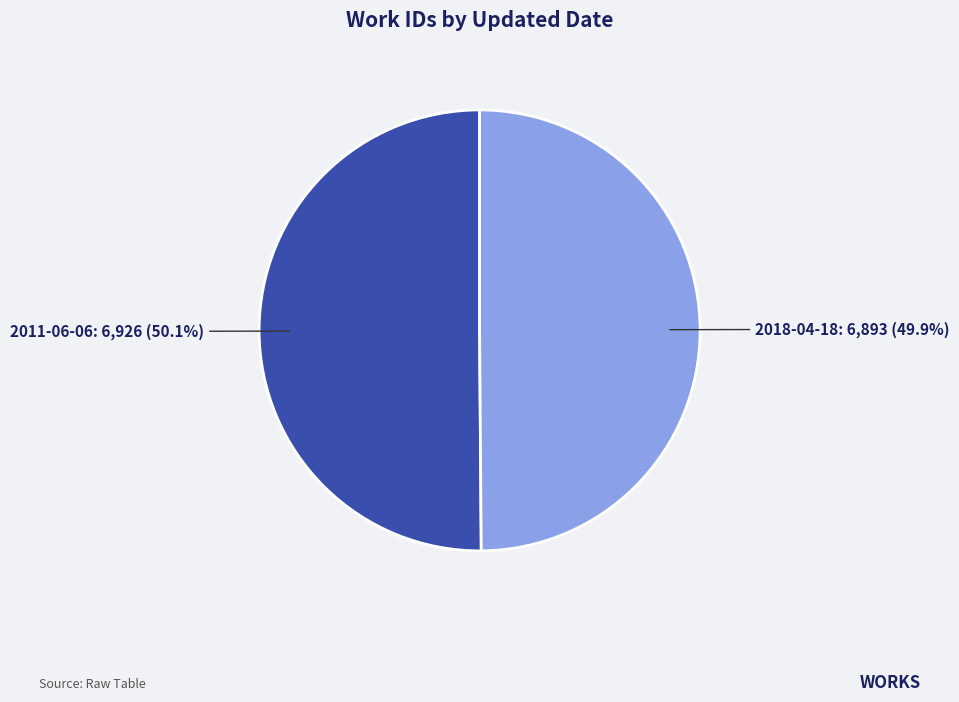

Does any single category account for the majority?

Yes